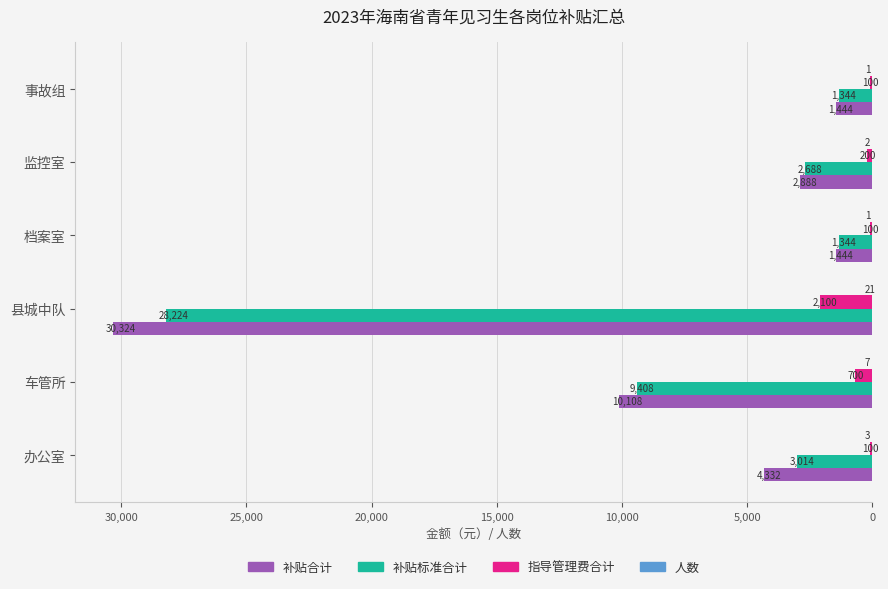

The 补贴合计 series shows 7608 at 办公室. True or false?

False